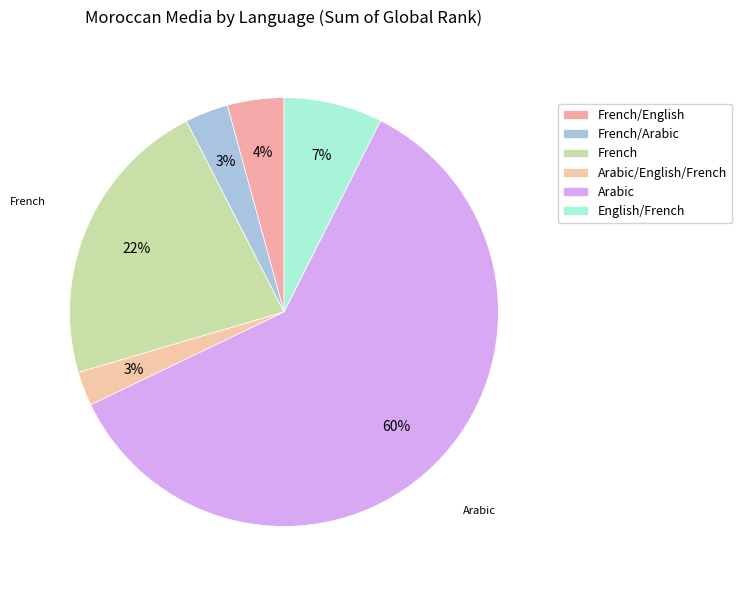

To the nearest percent, what is the combined percentage of French and English/French?

29%